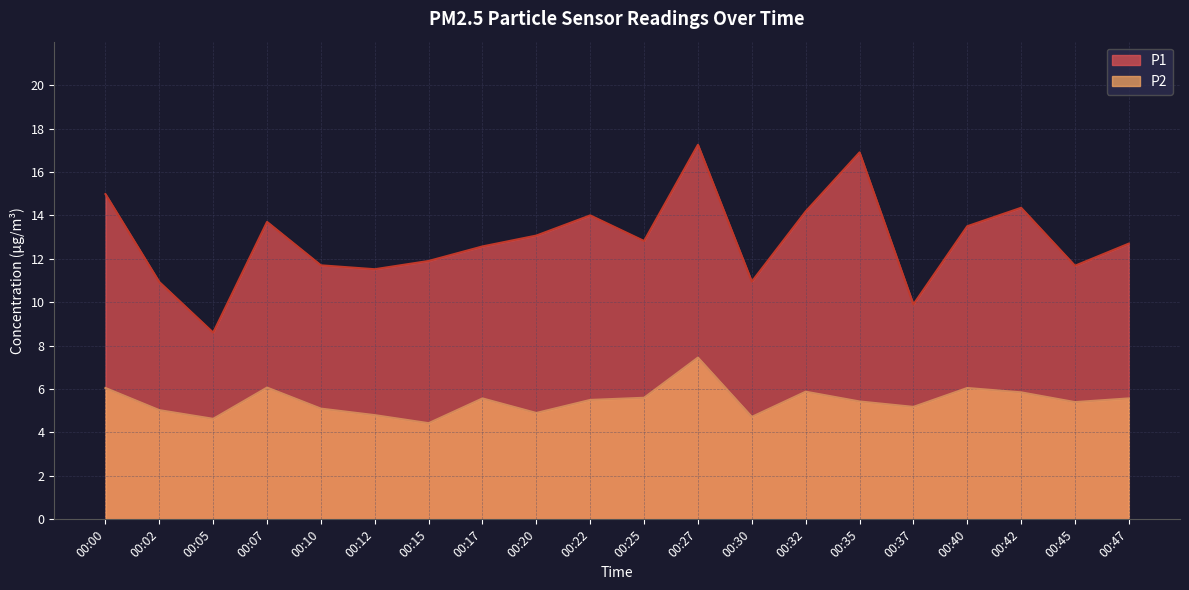

True or false: P1 and P2 cross at least once.

False